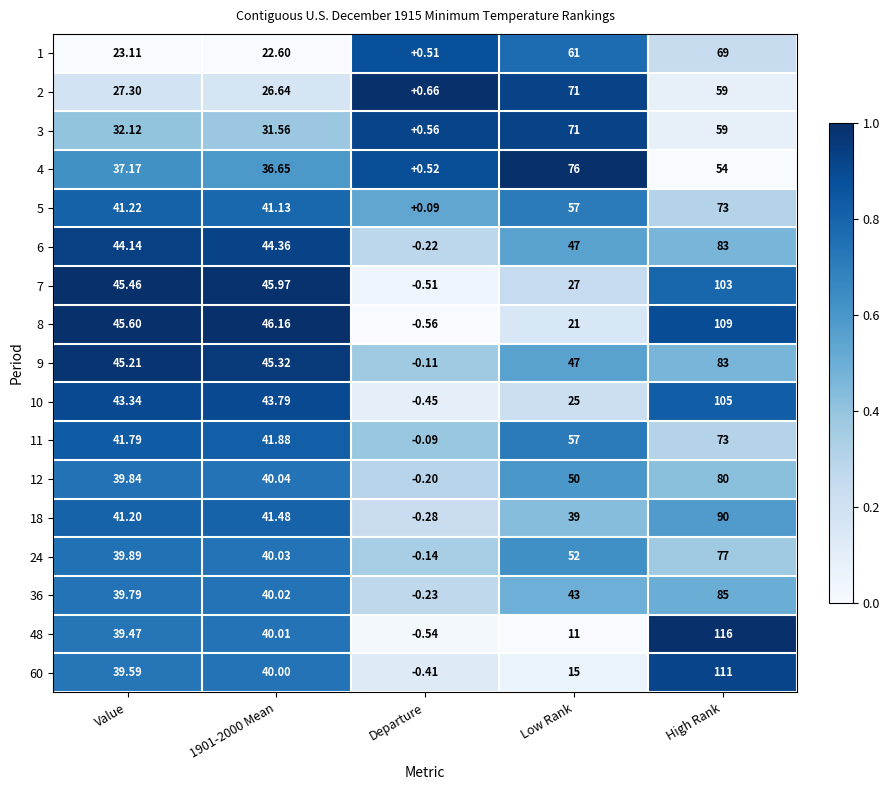

At which category is the sum across all series the highest?

High Rank